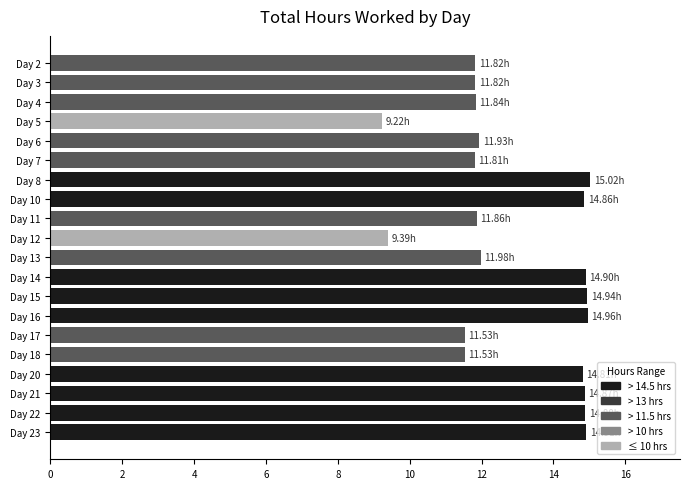

What is the difference between the maximum and second lowest values?

5.6